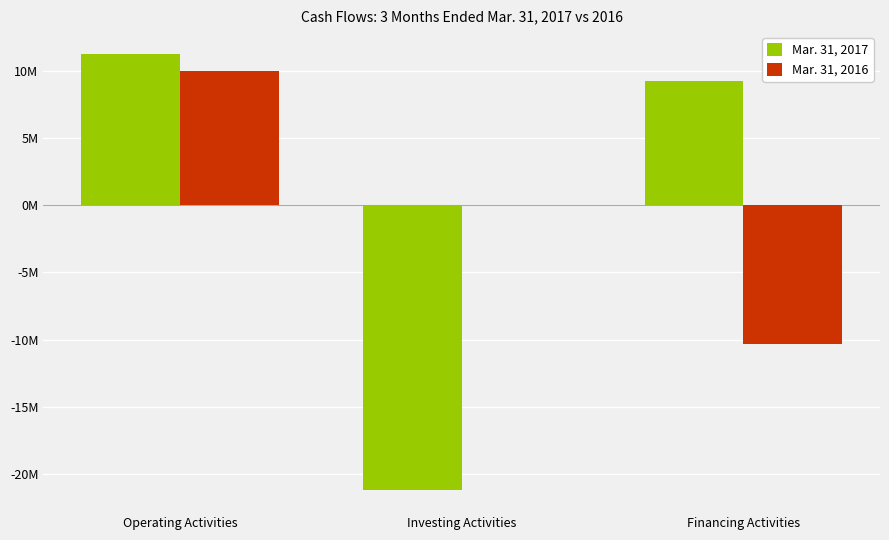

What are all the series names shown in the legend?

Mar. 31, 2017, Mar. 31, 2016